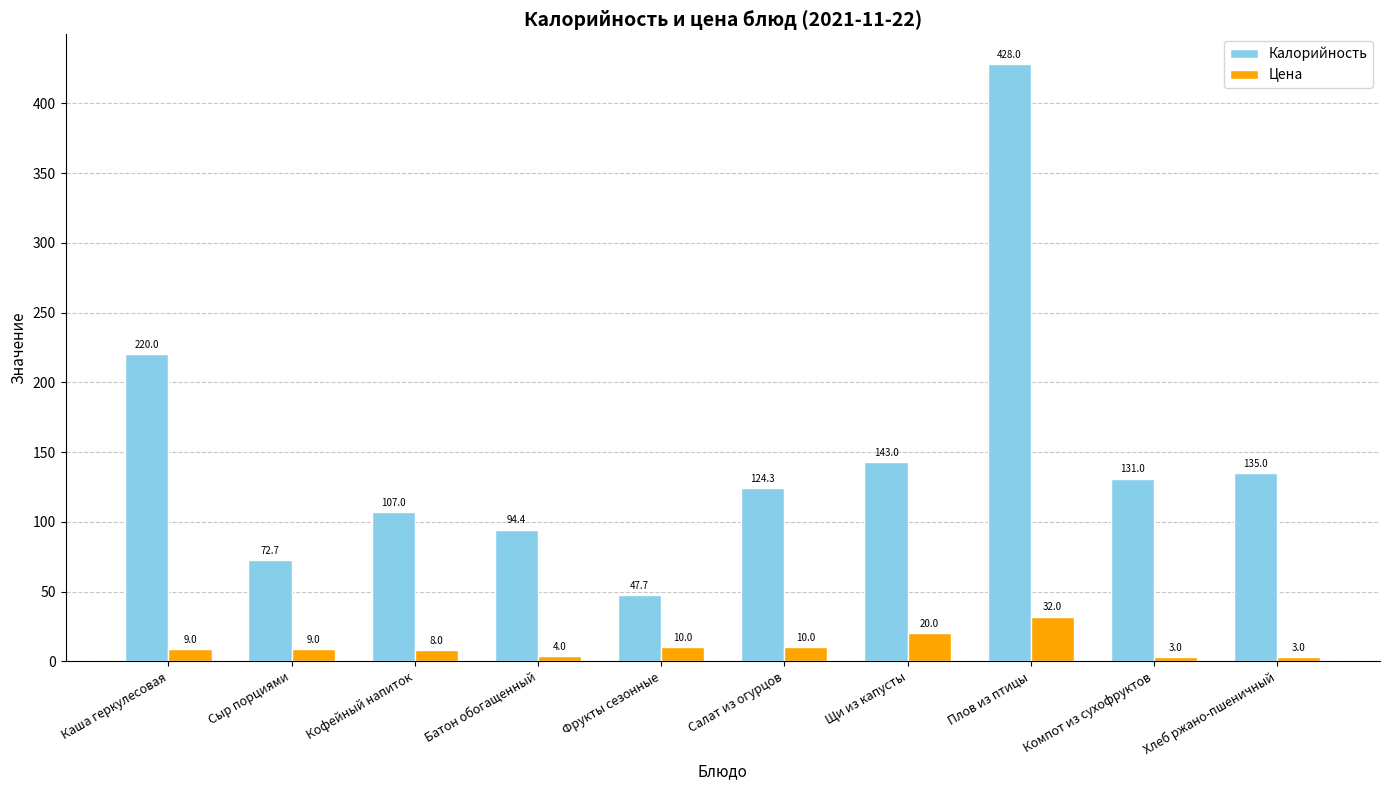

Which series has the largest total across all categories?

Калорийность